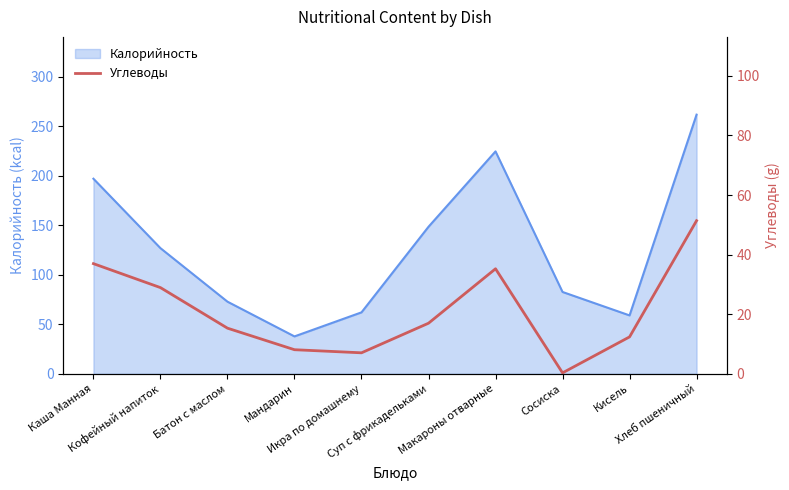

At which category does the data reach its first local peak?

Макароны отварные